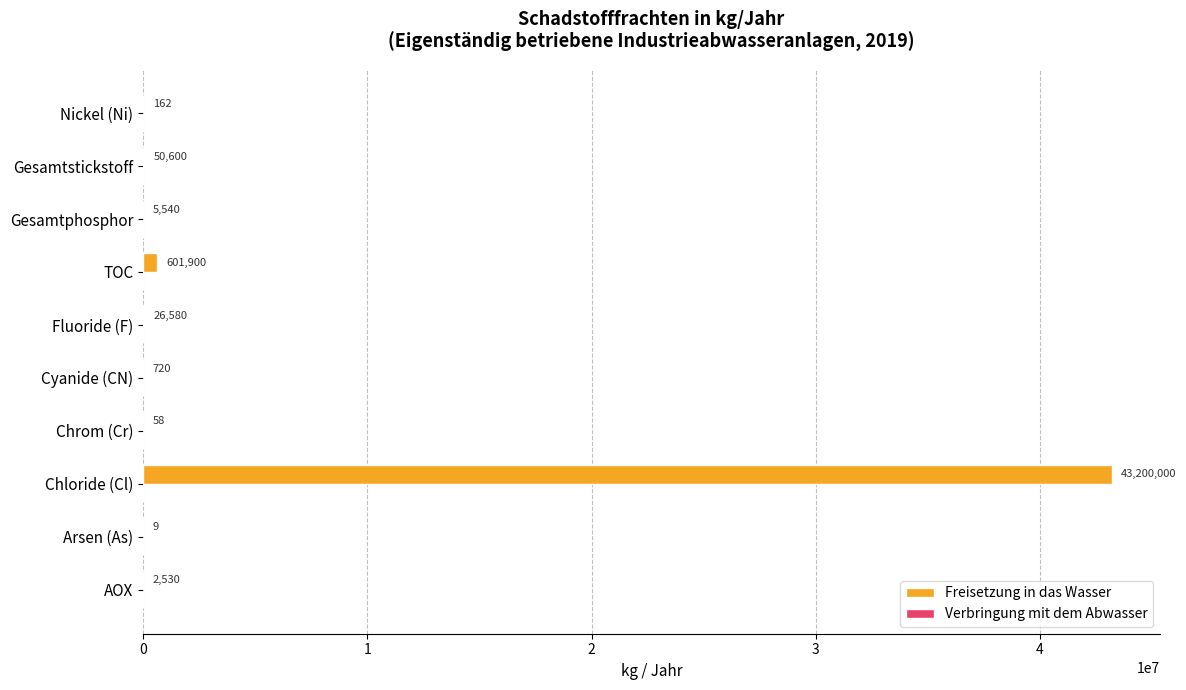

Are the bars horizontal?

Yes